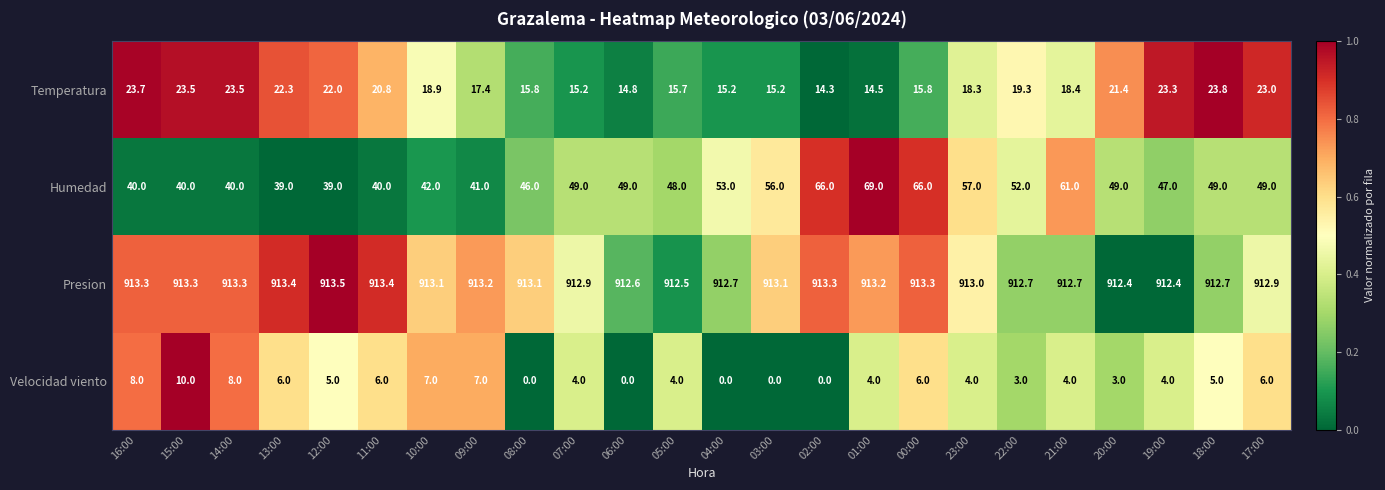

What is the greatest value displayed?

913.5